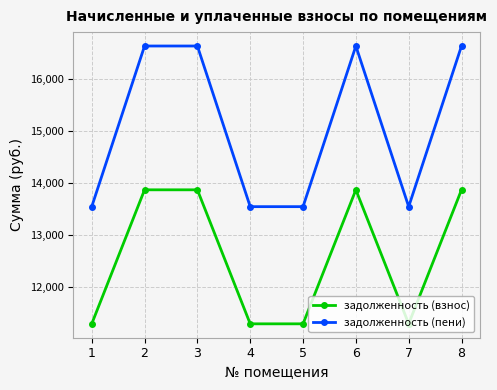

How many categories are shown in the chart?

8